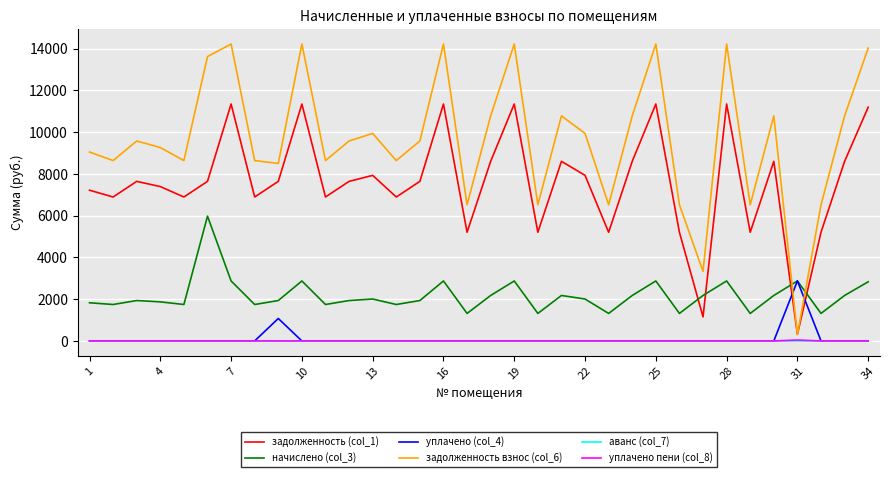

What is the highest value of the задолженность взнос (col_6) series?

14219.5